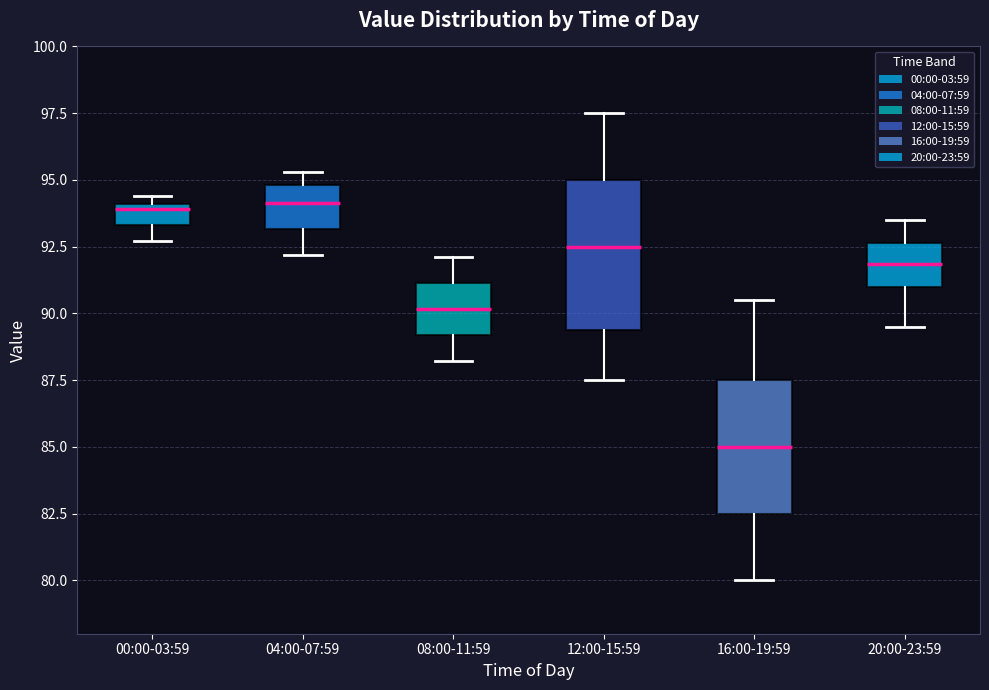

Where does the upper whisker of the box for 12:00-15:59 end on the y-axis? The values are not printed on the chart, so give them approximately, as read against the axis.

97.5